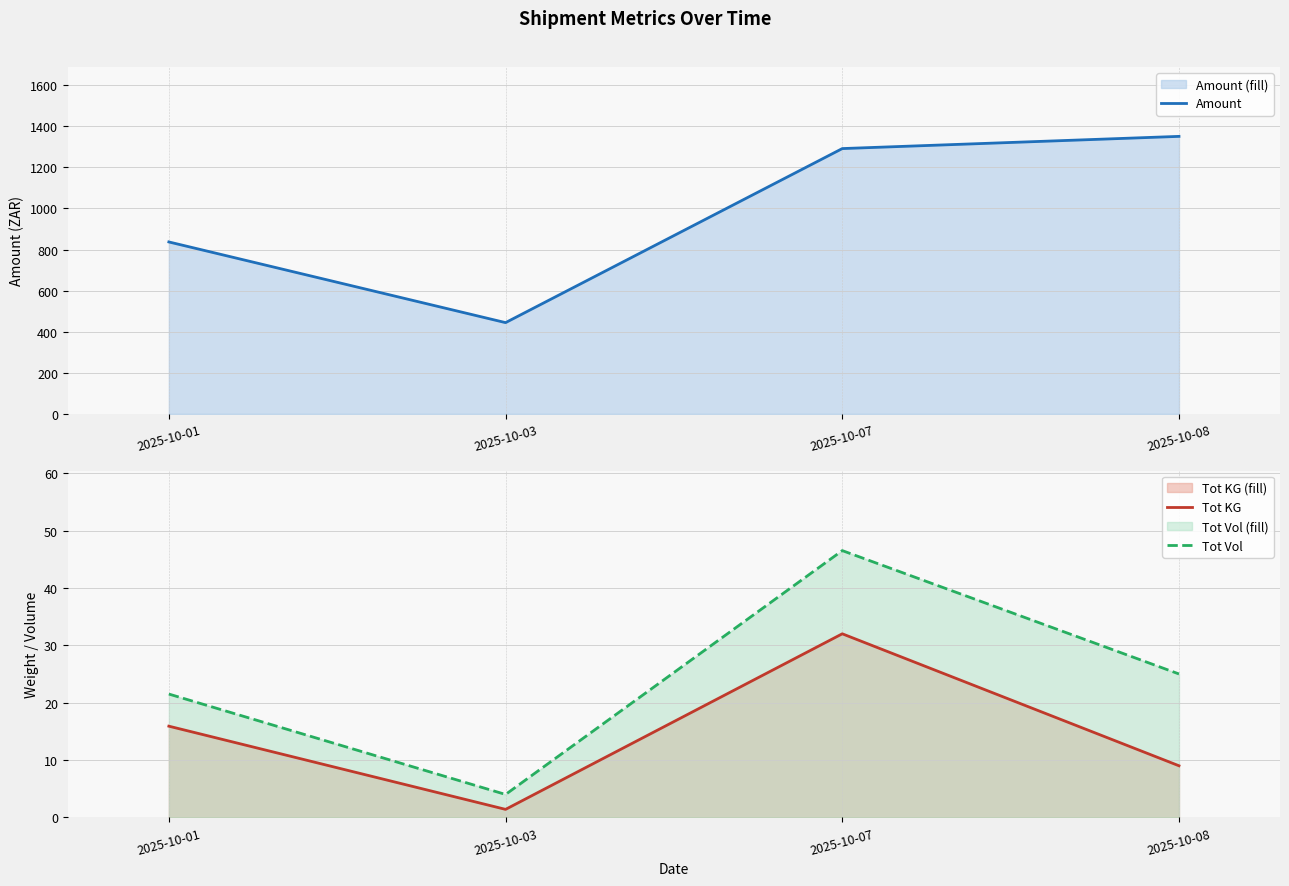

At which category is the sum across all series the highest?

2025-10-08